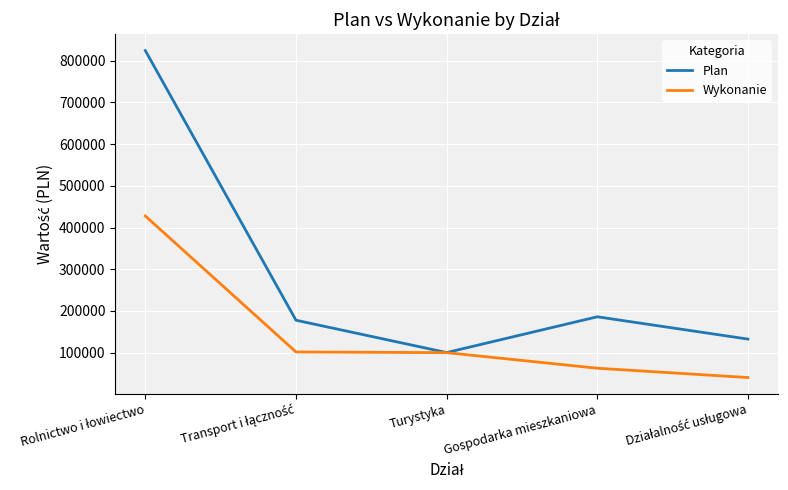

How many distinct data groups are displayed?

2